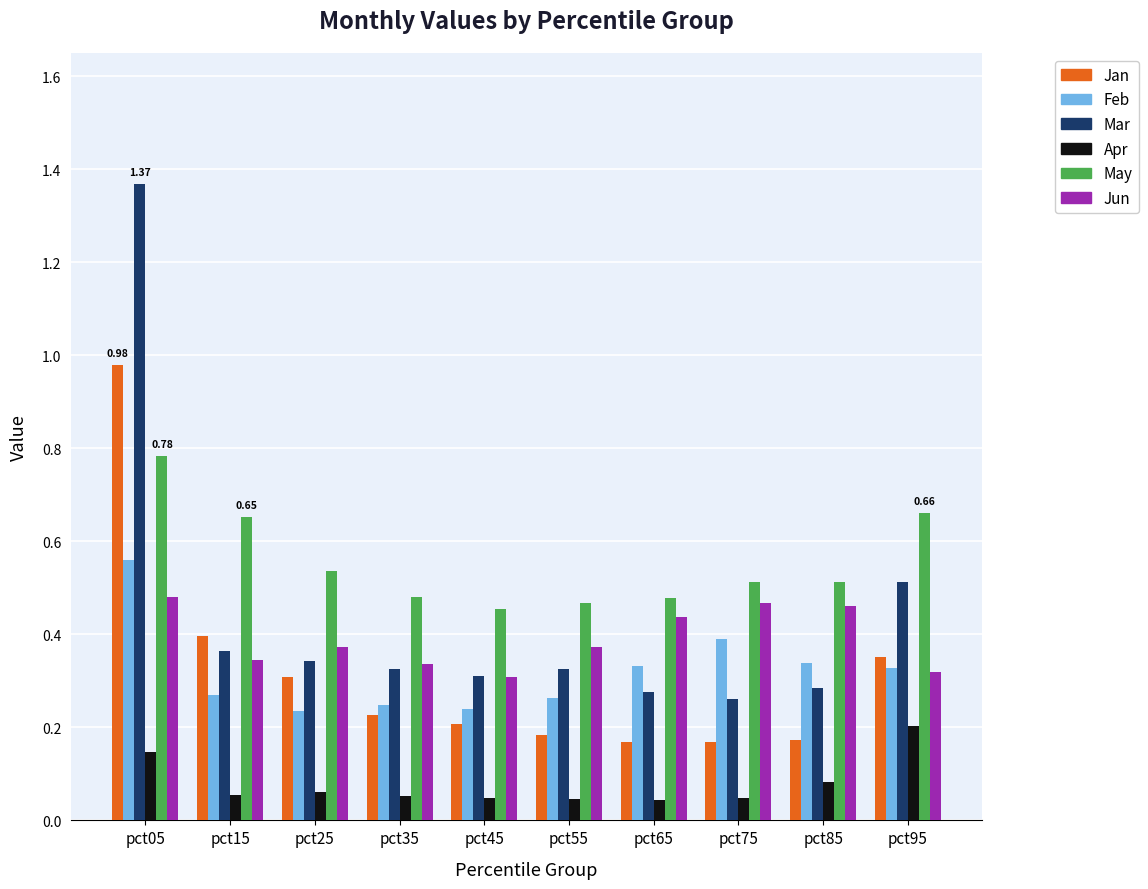

Is the value of Jun at pct15 greater than the value of Jan at pct35?

Yes